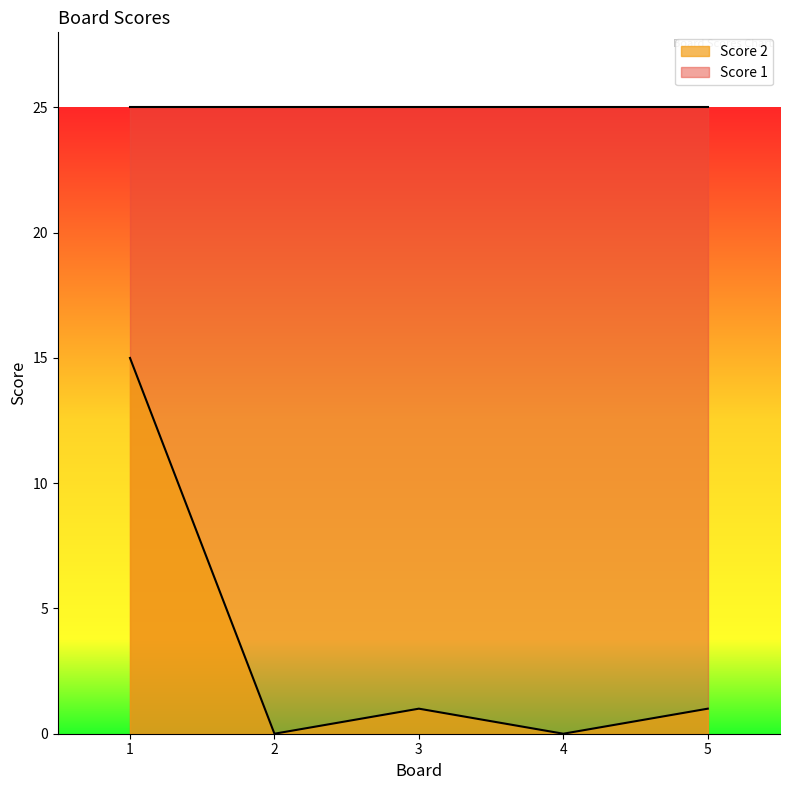

What is the maximum value shown in the chart?

25